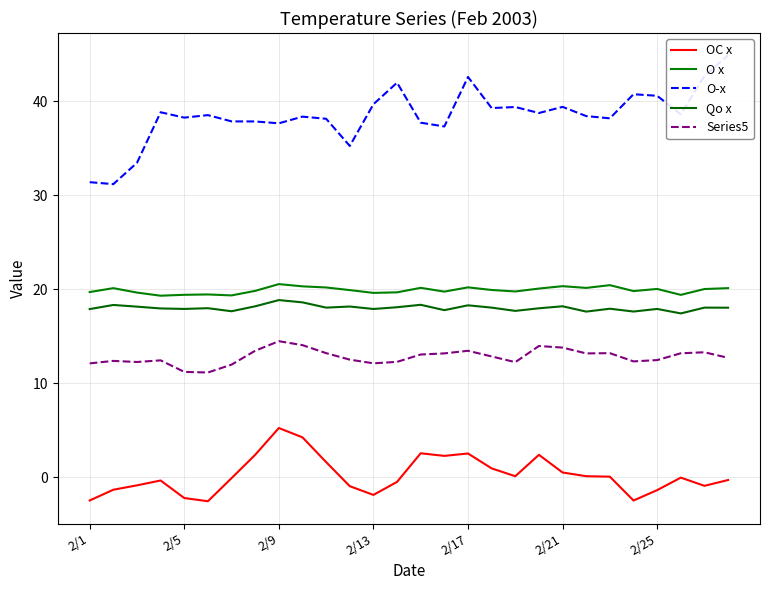

What are all the series names shown in the legend?

OC x, O x, O-x, Qo x, Series5